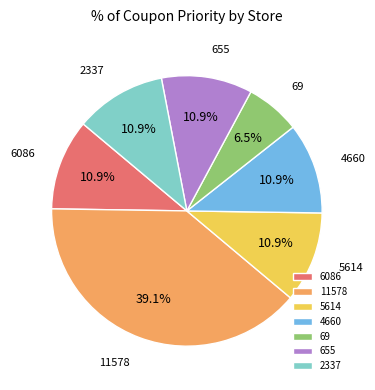

Does 4660 represent more than half of the total?

No